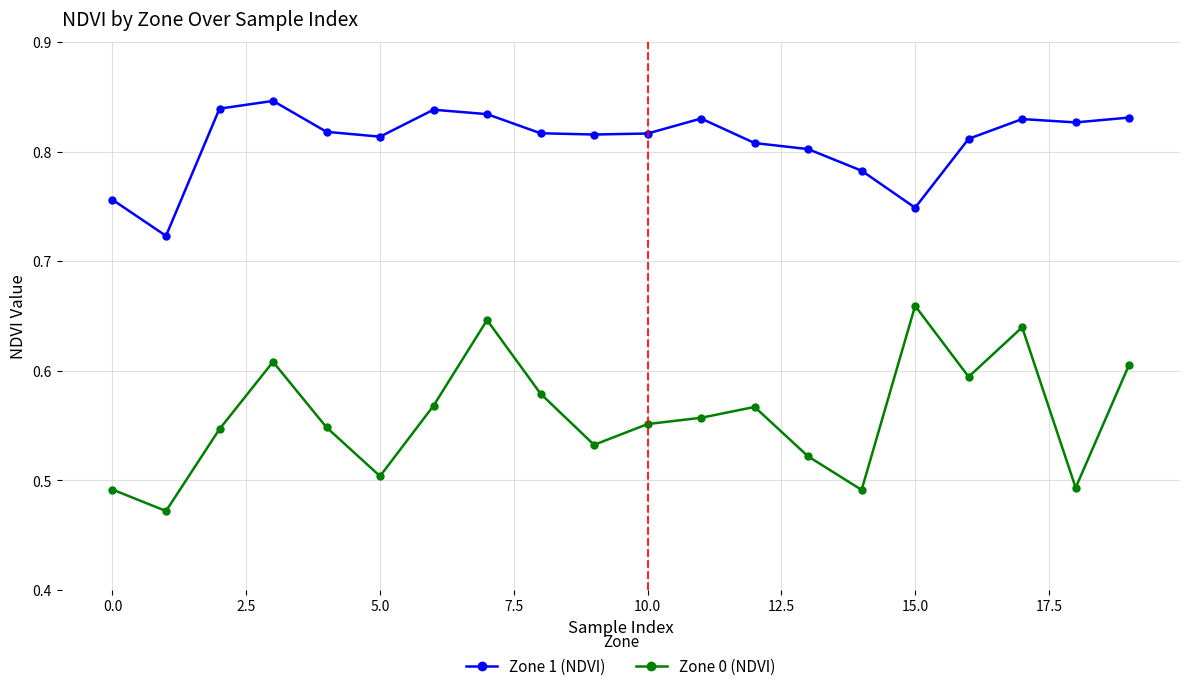

At how many categories does at least one series exceed 0?

20